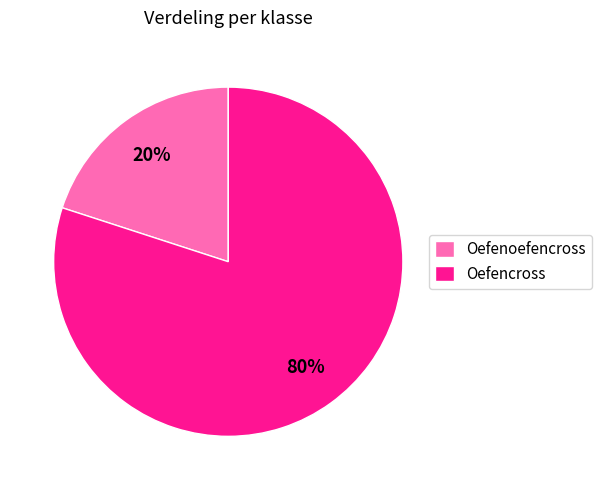

Is Oefencross the majority of the pie?

Yes